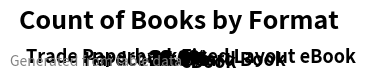

Is there a majority slice in this chart?

No